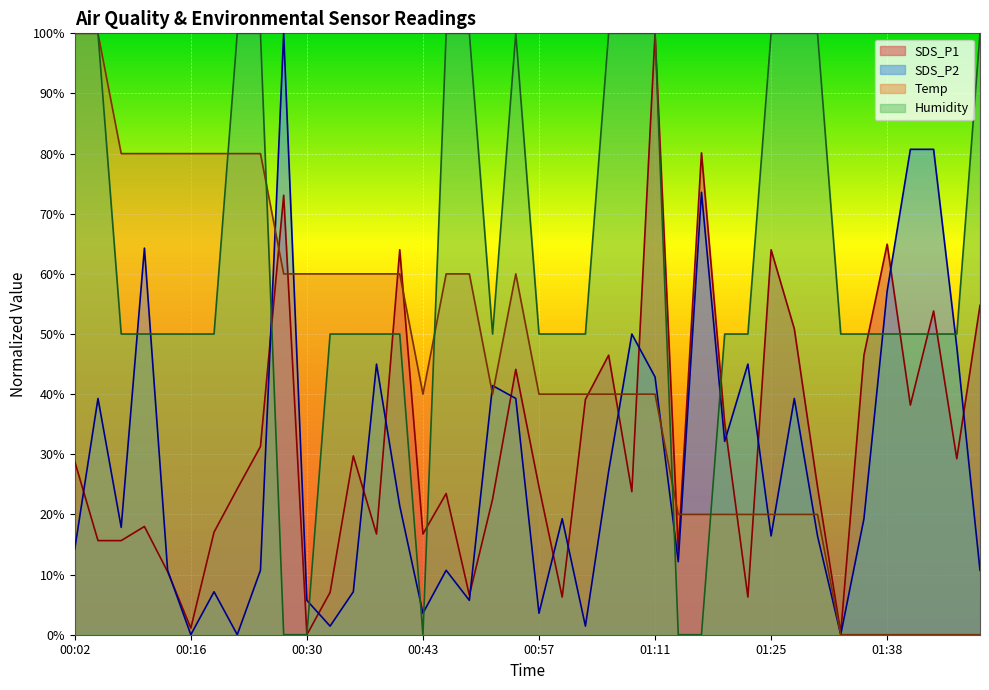

Reading right to left, transcribe all the data shown in this chart.

SDS_P1: 01:49=54.8	01:47=29.3	01:44=53.8	01:41=38.2	01:38=64.9	01:36=46.5	01:33=0.3	01:30=24.6	01:27=50.9	01:25=64.0	01:22=6.3	01:19=35.2	01:16=80.1	01:14=14.1	01:11=100.0	01:08=23.8	01:05=46.5	01:03=39.1	01:00=6.3	00:57=24.6	00:54=44.1	00:52=22.5	00:49=6.6	00:46=23.5	00:43=16.7	00:41=64.0	00:38=16.7	00:35=29.7	00:32=7.0	00:30=0.0	00:27=73.1	00:24=31.3	00:21=24.3	00:19=17.1	00:16=1.1	00:13=10.5	00:10=18.0	00:08=15.6	00:05=15.6	00:02=28.8
SDS_P2: 01:49=10.7	01:47=47.9	01:44=80.7	01:41=80.7	01:38=57.1	01:36=19.3	01:33=0.0	01:30=16.4	01:27=39.3	01:25=16.4	01:22=45.0	01:19=32.1	01:16=73.6	01:14=12.1	01:11=42.9	01:08=50.0	01:05=27.1	01:03=1.4	01:00=19.3	00:57=3.6	00:54=39.3	00:52=41.4	00:49=5.7	00:46=10.7	00:43=3.6	00:41=21.4	00:38=45.0	00:35=7.1	00:32=1.4	00:30=5.7	00:27=100.0	00:24=10.7	00:21=0.0	00:19=7.1	00:16=0.0	00:13=10.7	00:10=64.3	00:08=17.9	00:05=39.3	00:02=14.3
Temp: 01:49=0.0	01:47=0.0	01:44=0.0	01:41=0.0	01:38=0.0	01:36=0.0	01:33=0.0	01:30=20.0	01:27=20.0	01:25=20.0	01:22=20.0	01:19=20.0	01:16=20.0	01:14=20.0	01:11=40.0	01:08=40.0	01:05=40.0	01:03=40.0	01:00=40.0	00:57=40.0	00:54=60.0	00:52=40.0	00:49=60.0	00:46=60.0	00:43=40.0	00:41=60.0	00:38=60.0	00:35=60.0	00:32=60.0	00:30=60.0	00:27=60.0	00:24=80.0	00:21=80.0	00:19=80.0	00:16=80.0	00:13=80.0	00:10=80.0	00:08=80.0	00:05=100.0	00:02=100.0
Humidity: 01:49=100.0	01:47=50.0	01:44=50.0	01:41=50.0	01:38=50.0	01:36=50.0	01:33=50.0	01:30=100.0	01:27=100.0	01:25=100.0	01:22=50.0	01:19=50.0	01:16=0.0	01:14=0.0	01:11=100.0	01:08=100.0	01:05=100.0	01:03=50.0	01:00=50.0	00:57=50.0	00:54=100.0	00:52=50.0	00:49=100.0	00:46=100.0	00:43=0.0	00:41=50.0	00:38=50.0	00:35=50.0	00:32=50.0	00:30=0.0	00:27=0.0	00:24=100.0	00:21=100.0	00:19=50.0	00:16=50.0	00:13=50.0	00:10=50.0	00:08=50.0	00:05=100.0	00:02=100.0